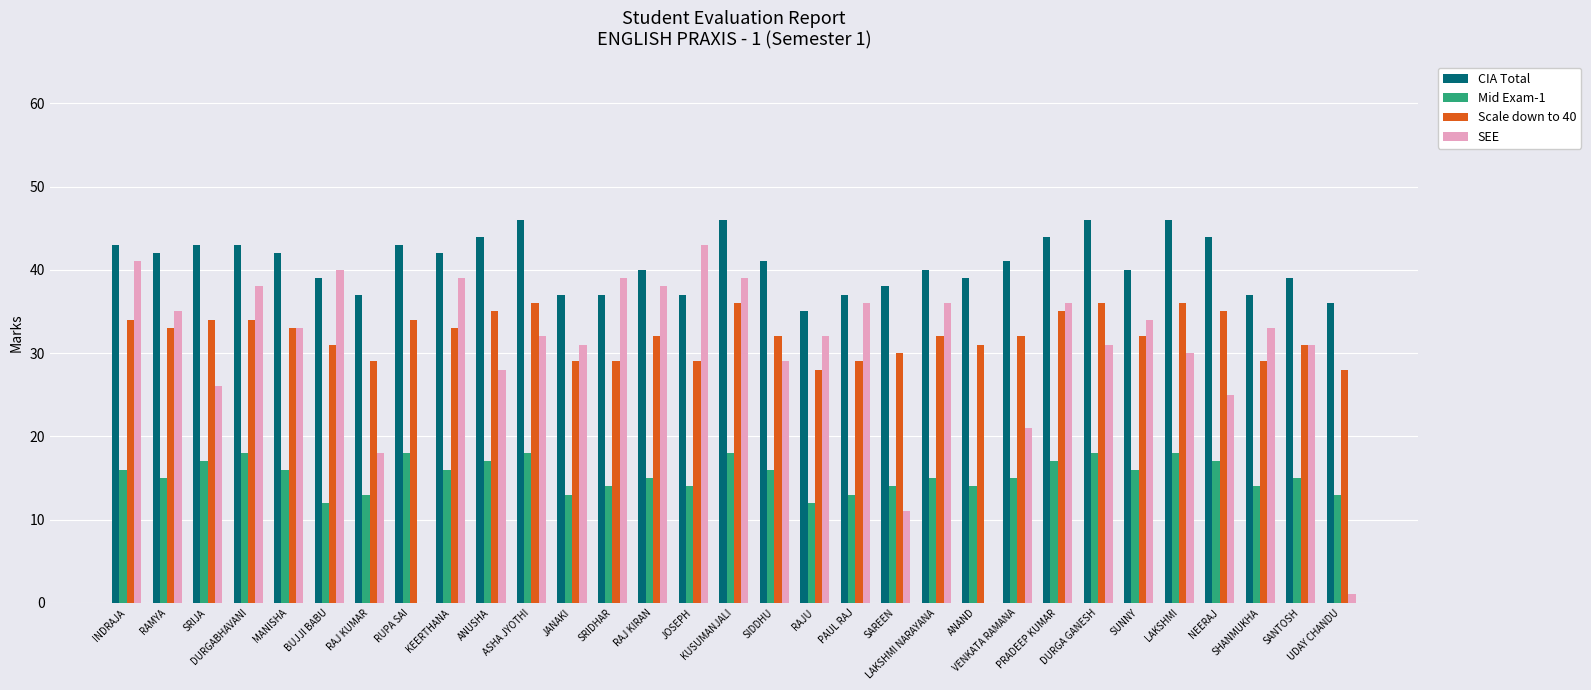

Where is SEE nearest to the value 21?

VENKATA RAMANA